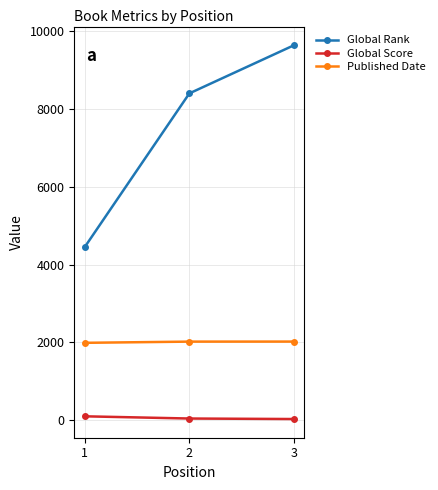

What are all the series names shown in the legend?

Global Rank, Global Score, Published Date